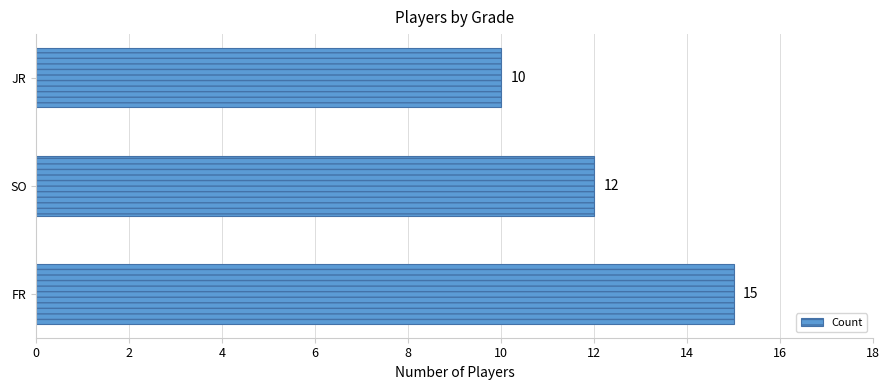

What value does the data have at JR?

10